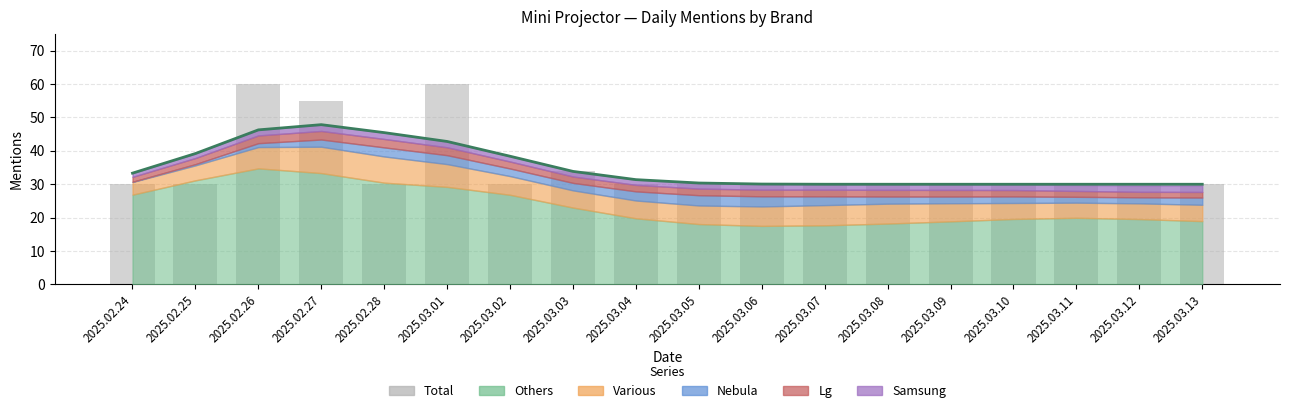

Reading left to right, what are all the values shown in this chart?

30	30	60	55	30	60	30	34	30	30	30	30	30	30	30	30	30	30